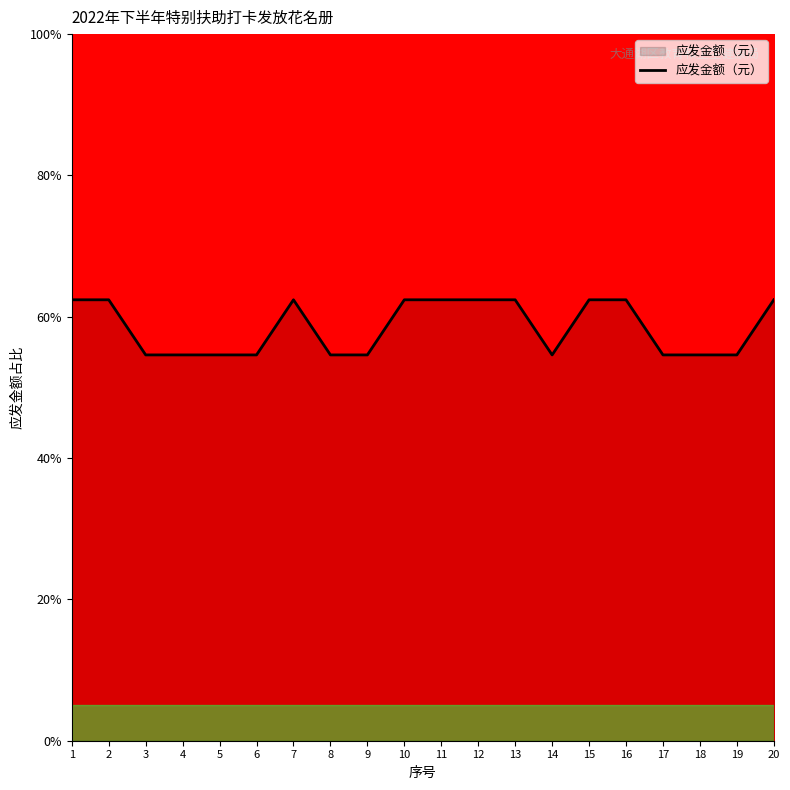

Between 14 and 15, which is larger?

15